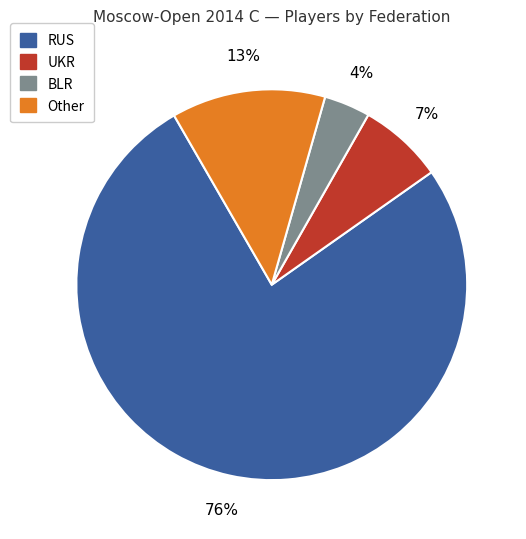

Is there a majority slice in this chart?

Yes